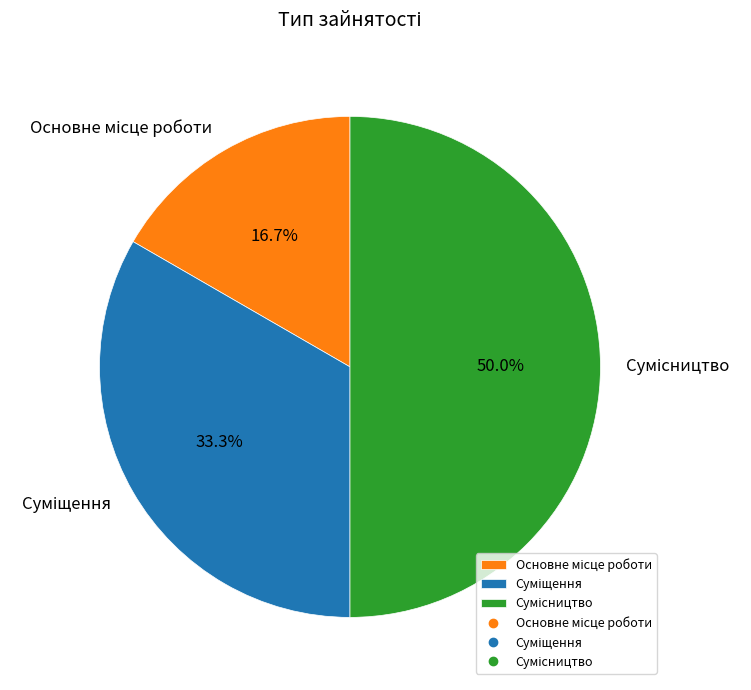

To the nearest percent, what is the difference between the Суміщення and Основне місце роботи slice percentages?

17%